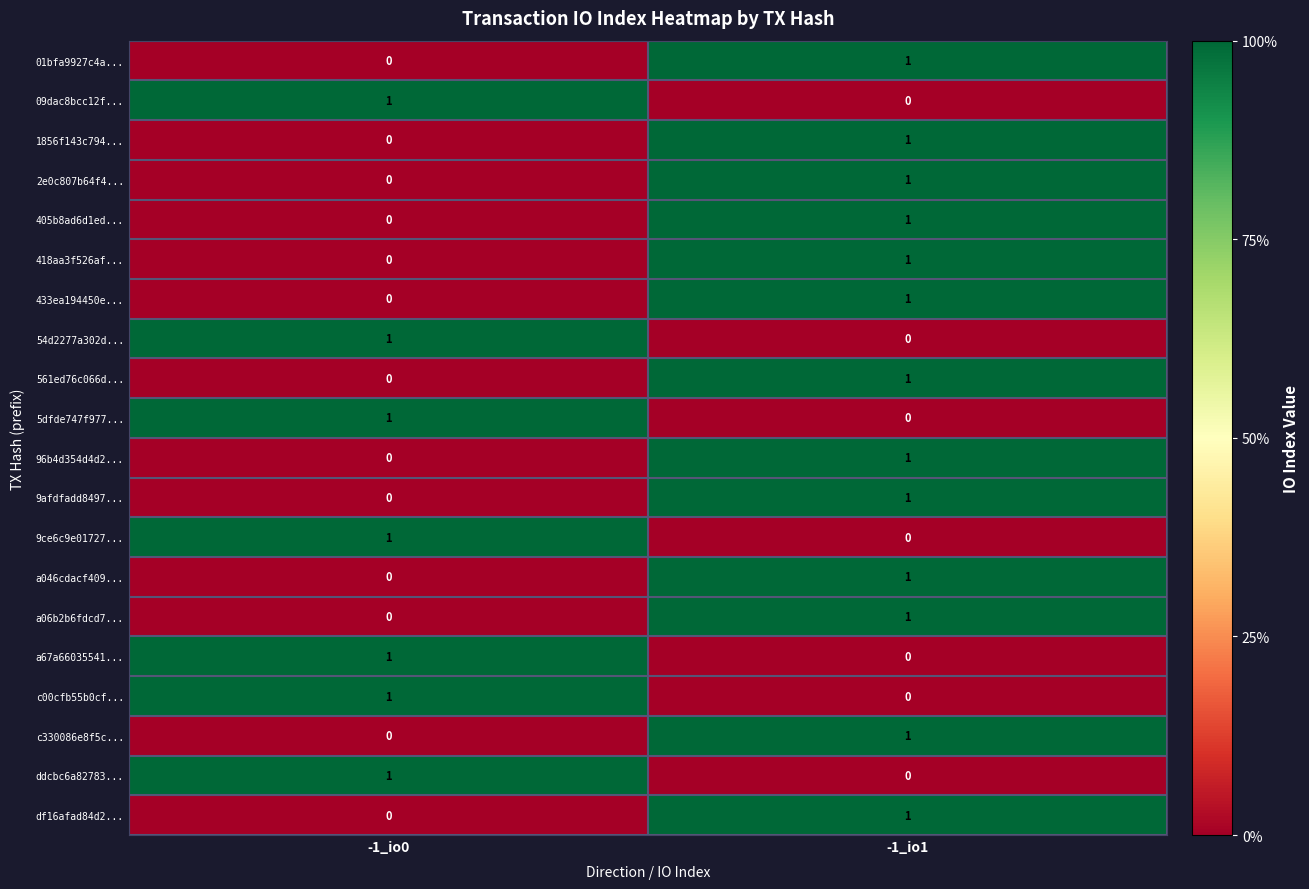

At which label does 418aa3f526af... reach its minimum?

-1_io0